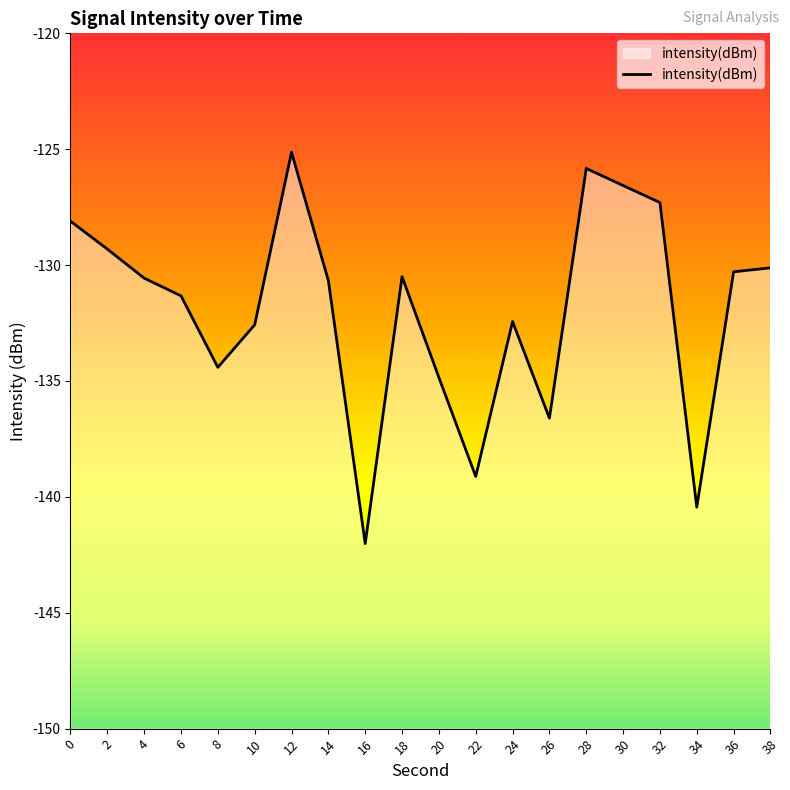

What is the sum of all values?

-2638.2